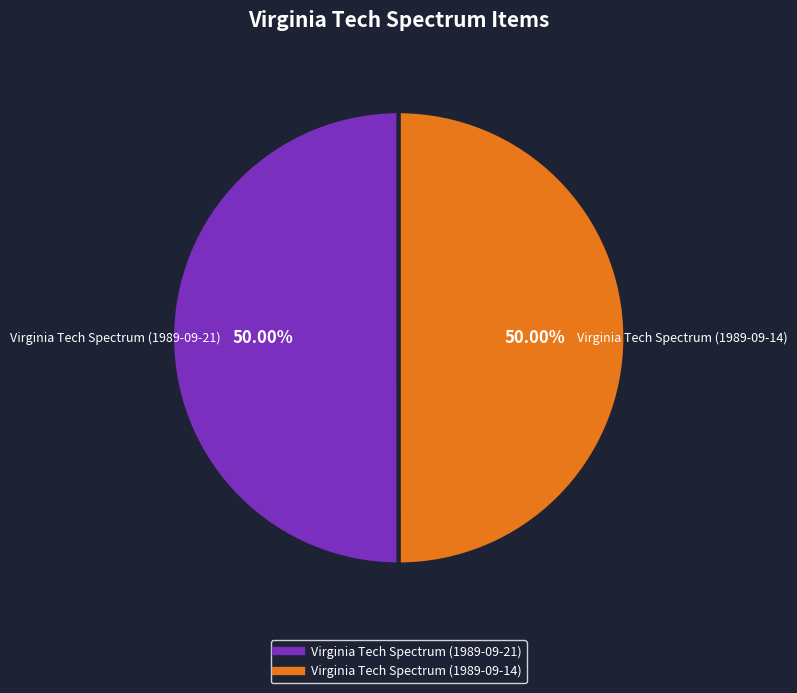

Approximately how many times larger is the value at Virginia Tech Spectrum (1989-09-21) compared to Virginia Tech Spectrum (1989-09-14)?

1.0